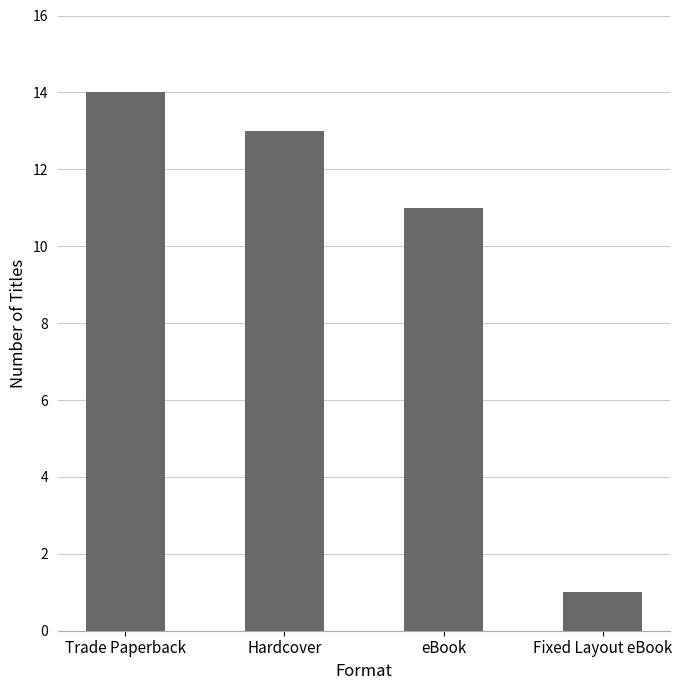

What is the label of the 4th bar from the left?

Fixed Layout eBook